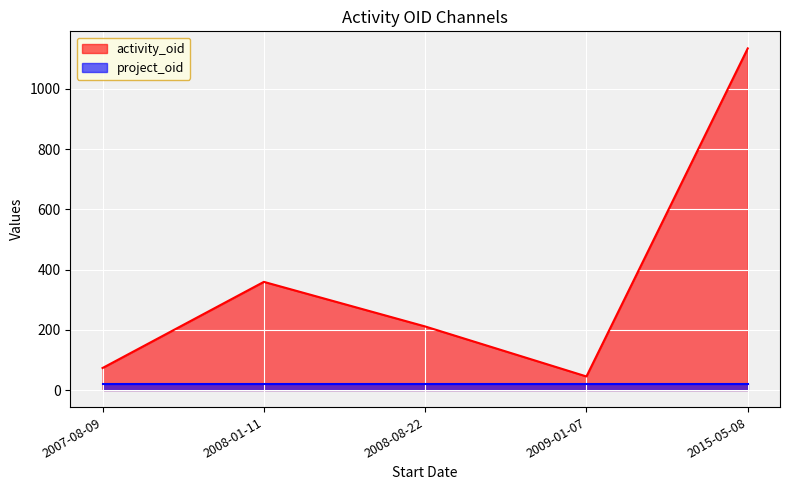

What is the minimum value shown in the chart?

19